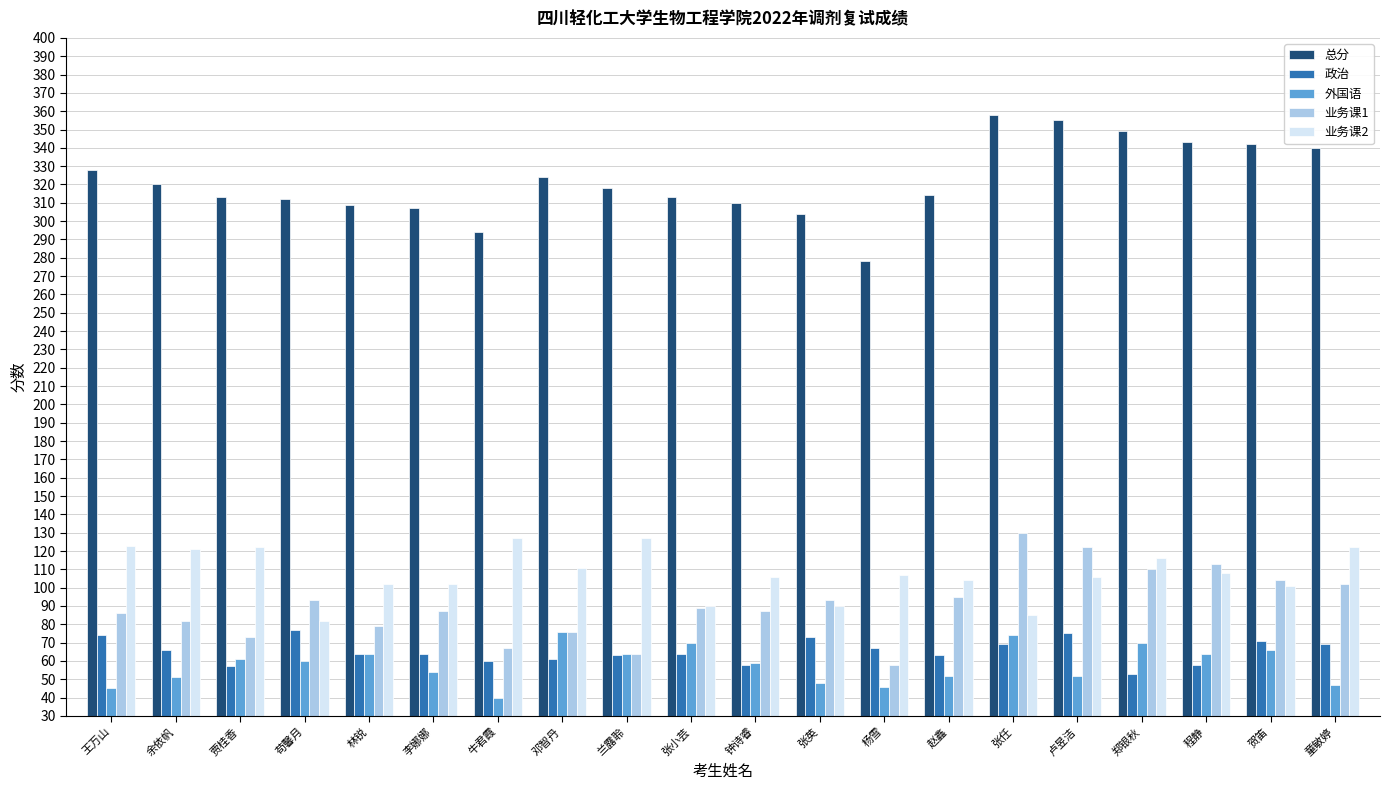

Is it true that 业务课1 equals 104 at 贺笛?

True